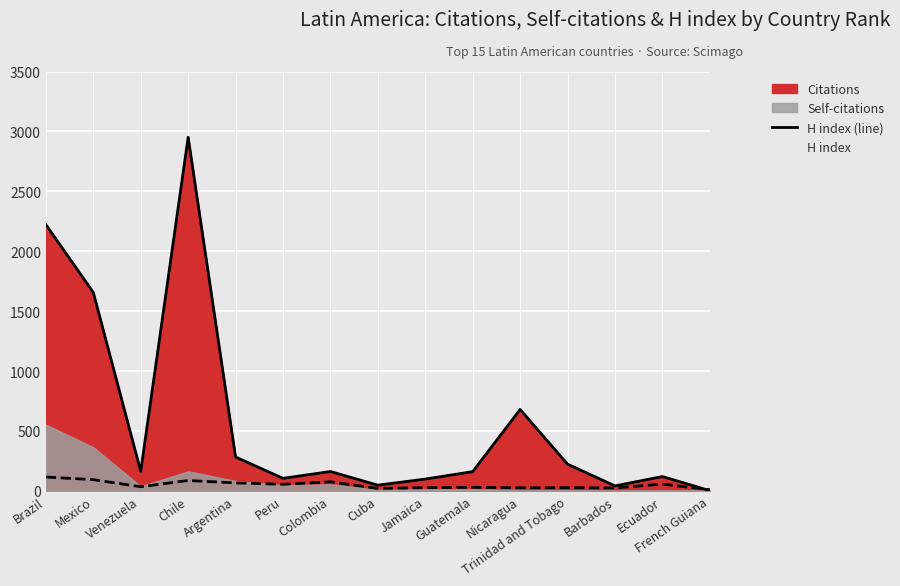

What is the minimum value shown in the chart?

1